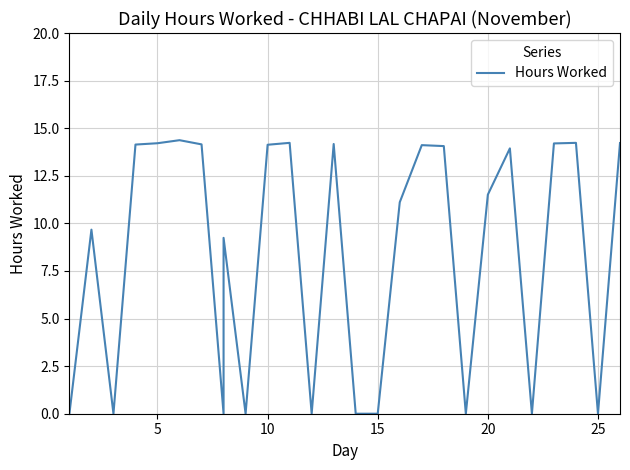

What is the greatest value displayed?

14.4